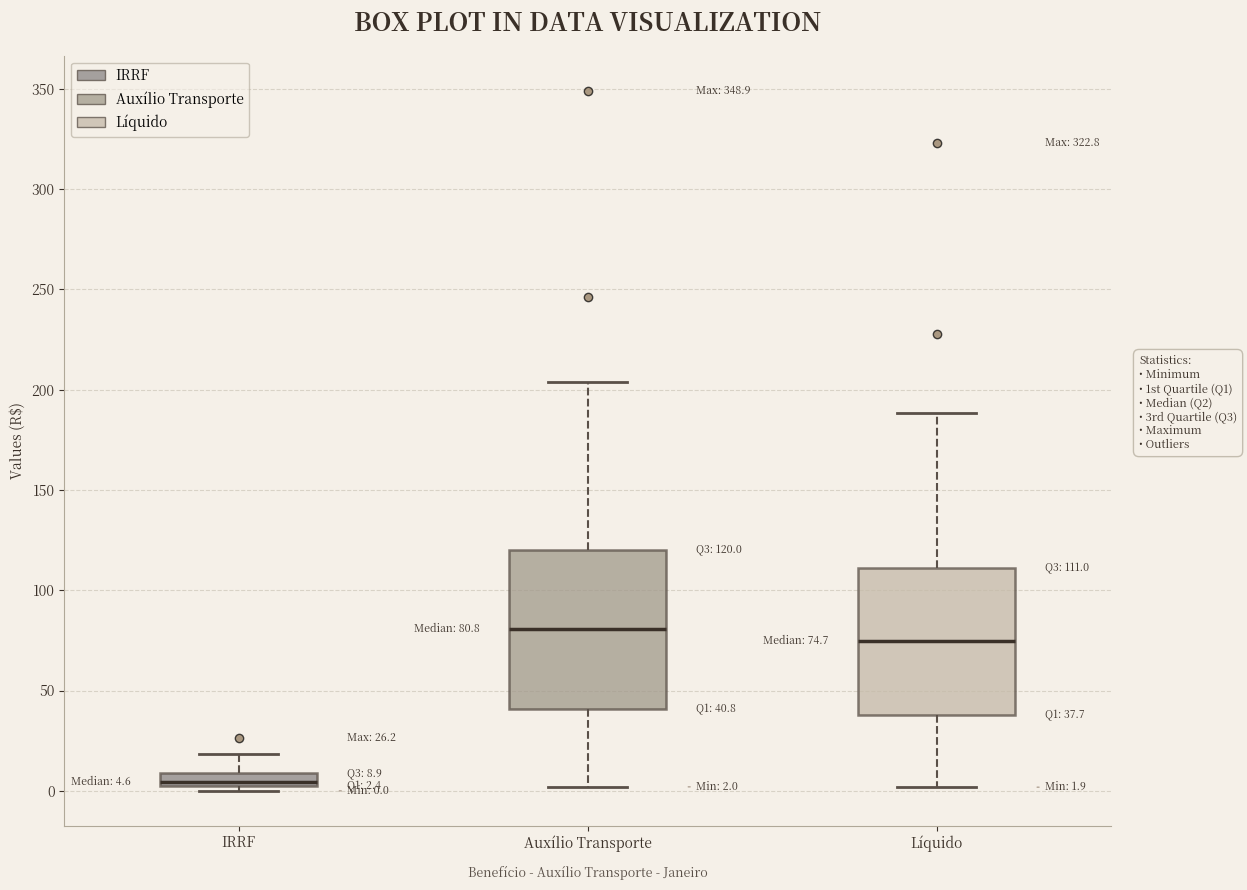

Which box has the highest median line?

Auxílio Transporte